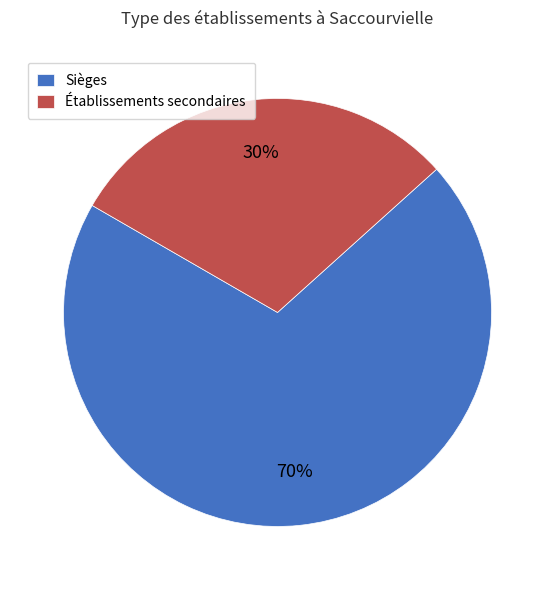

Does any single category account for the majority?

Yes